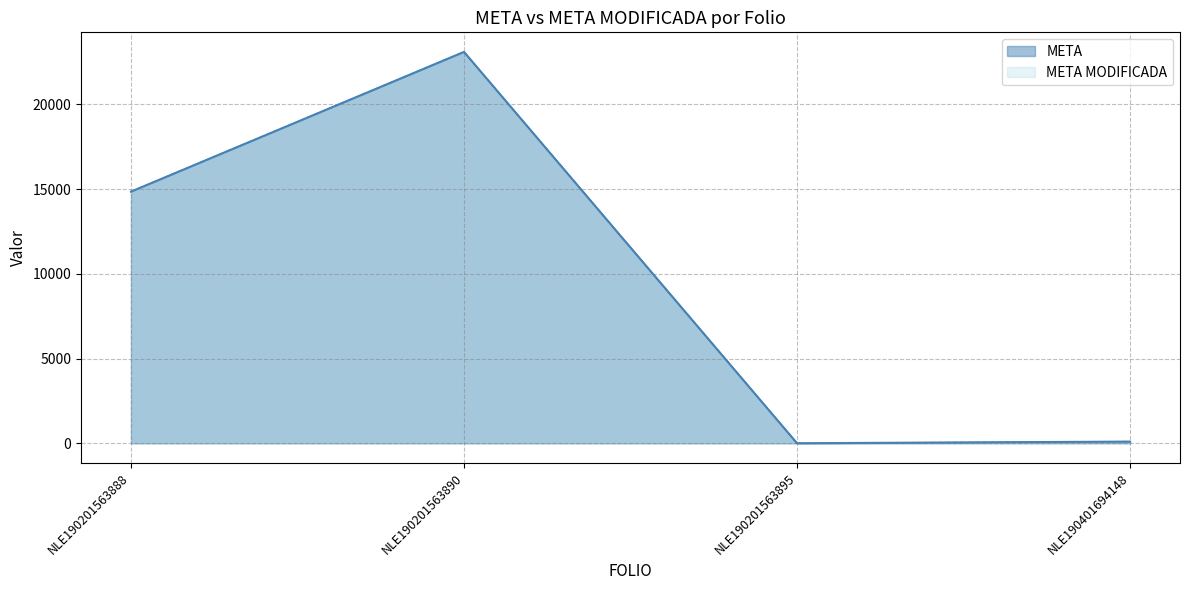

True or false: META and META MODIFICADA intersect in this chart.

False